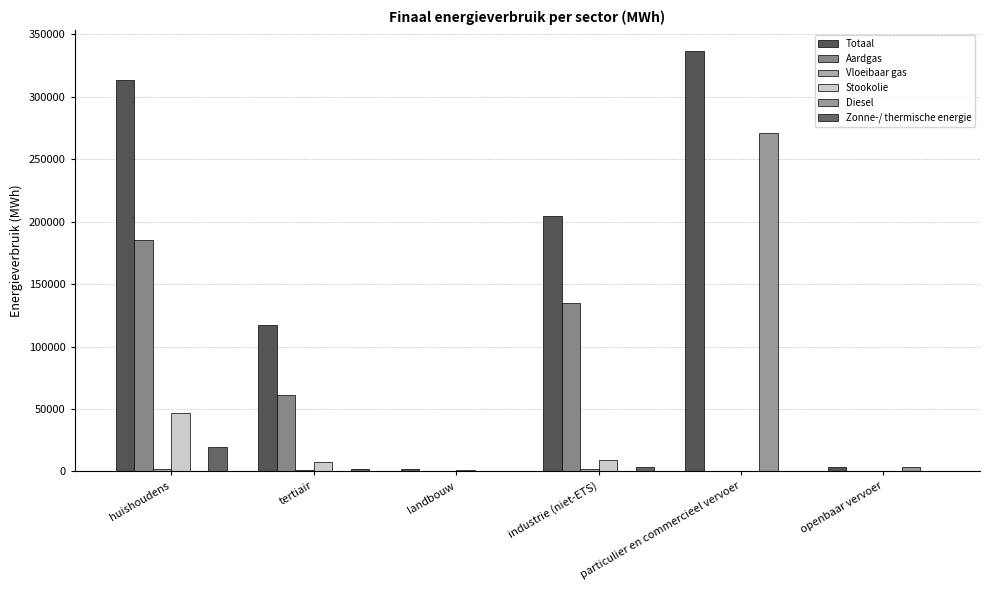

Count the number of categories in the chart.

6